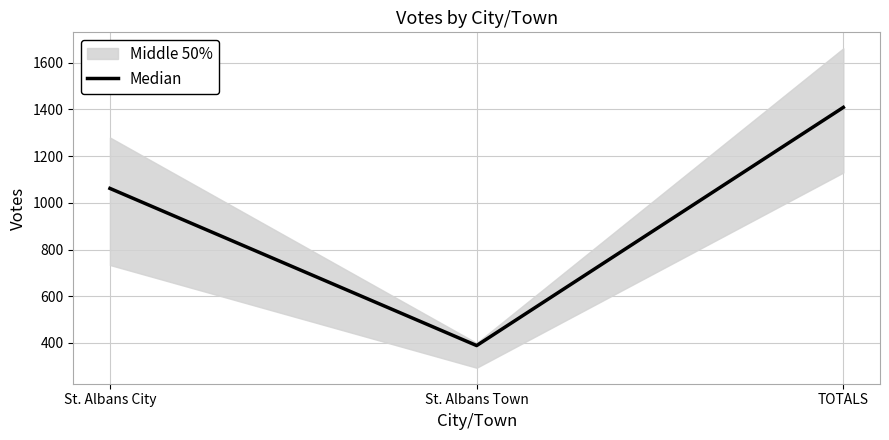

The chart shows a value of 1409 at TOTALS. True or false?

True